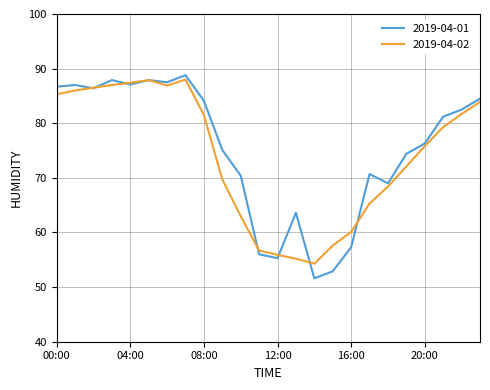

What is the lowest value of the 2019-04-02 series?

54.3